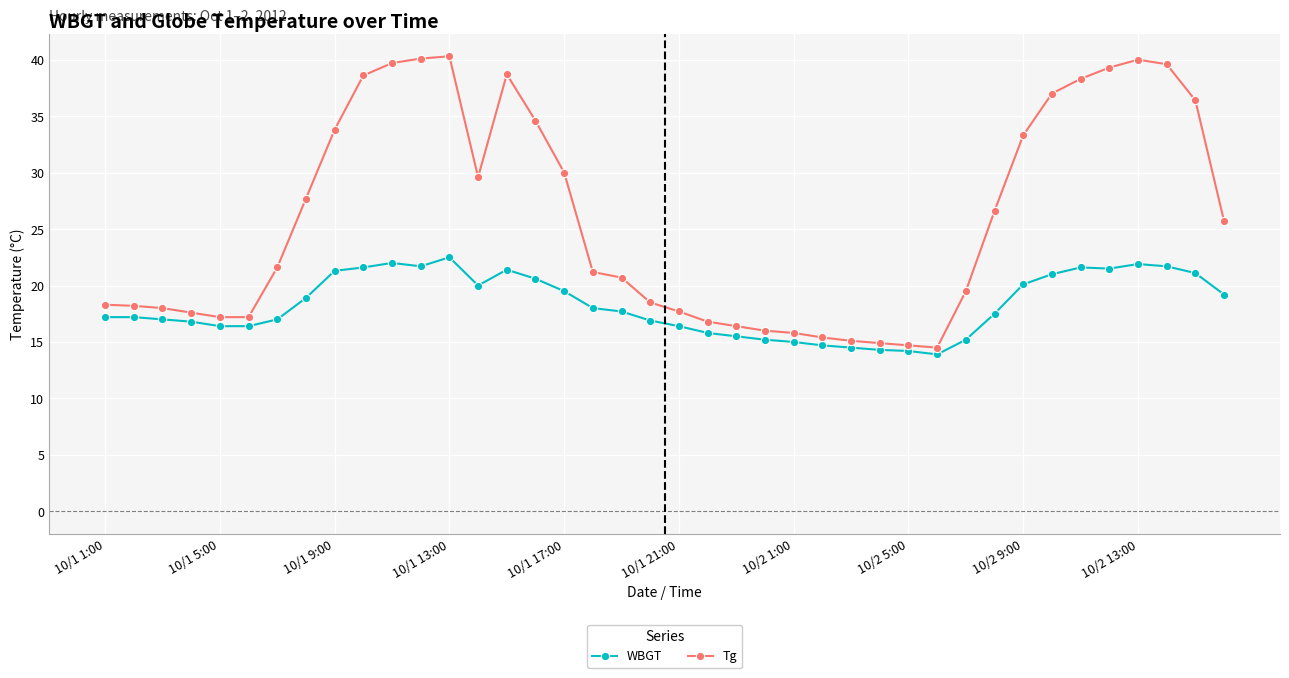

What is the value of the Tg point at the 15th from the left?

38.7